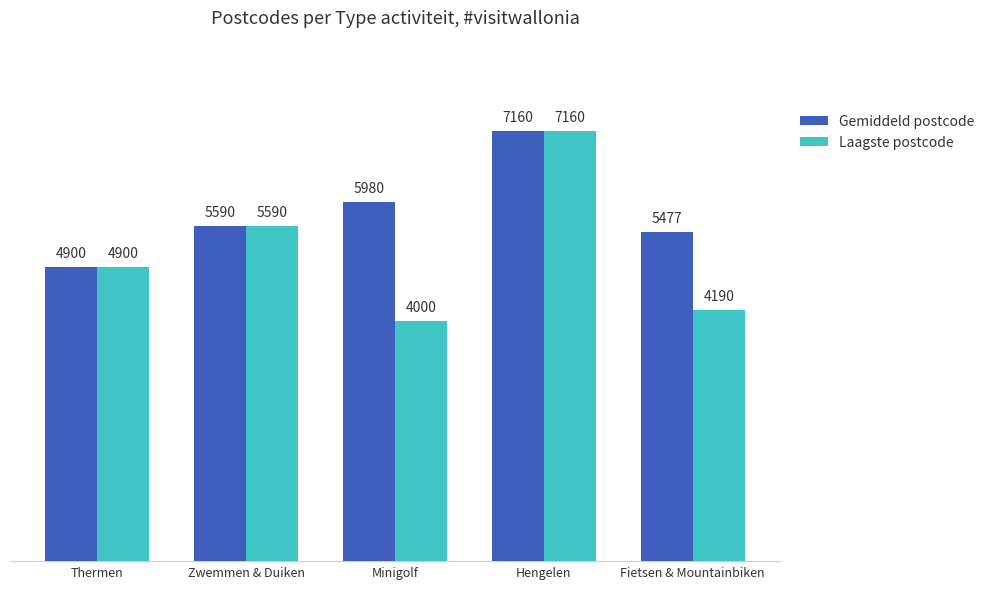

What is the maximum value shown in the chart?

7160